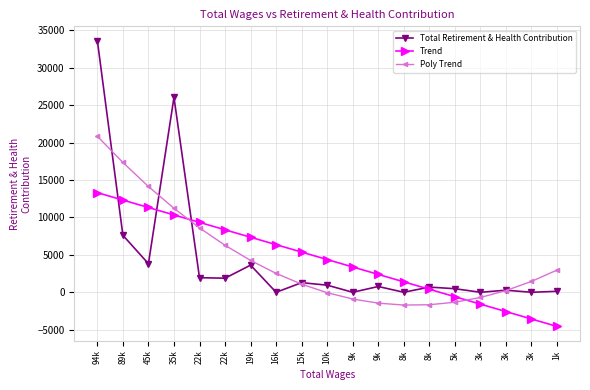

How many series are shown in this chart?

3